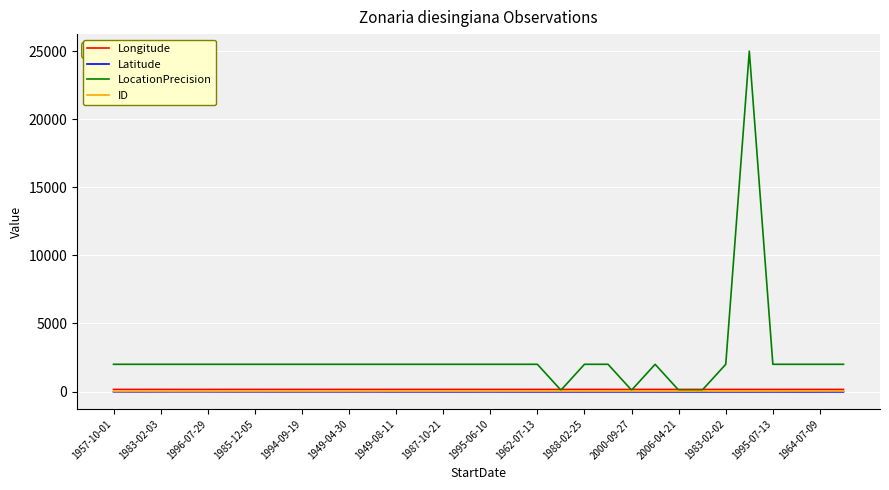

Which series has the largest total across all categories?

LocationPrecision